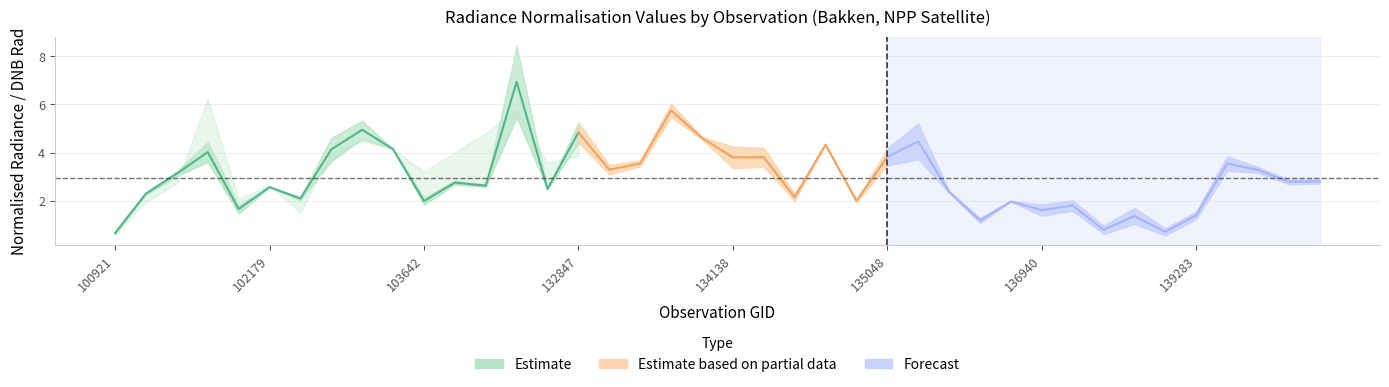

What is the value of the rade9_aggzone_norm point at the 34th from the left?

1.7